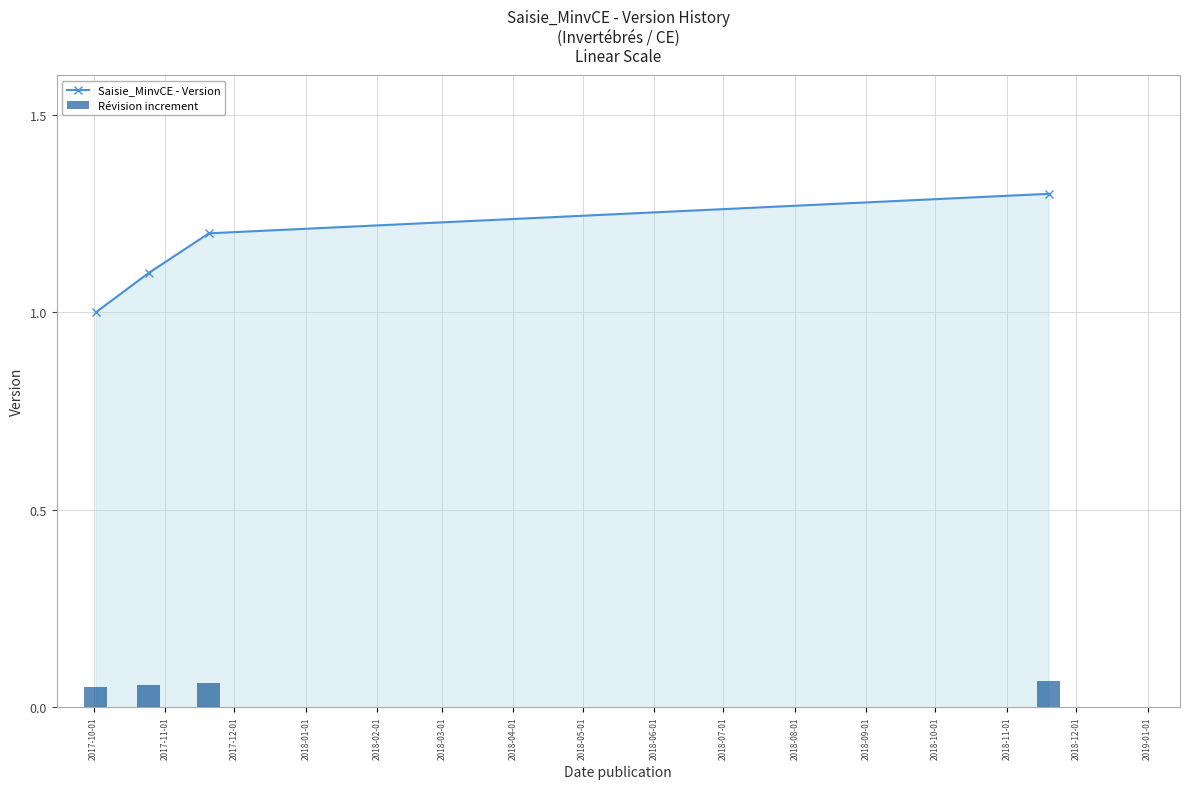

What is the maximum value for Saisie_MinvCE - Version?

1.3